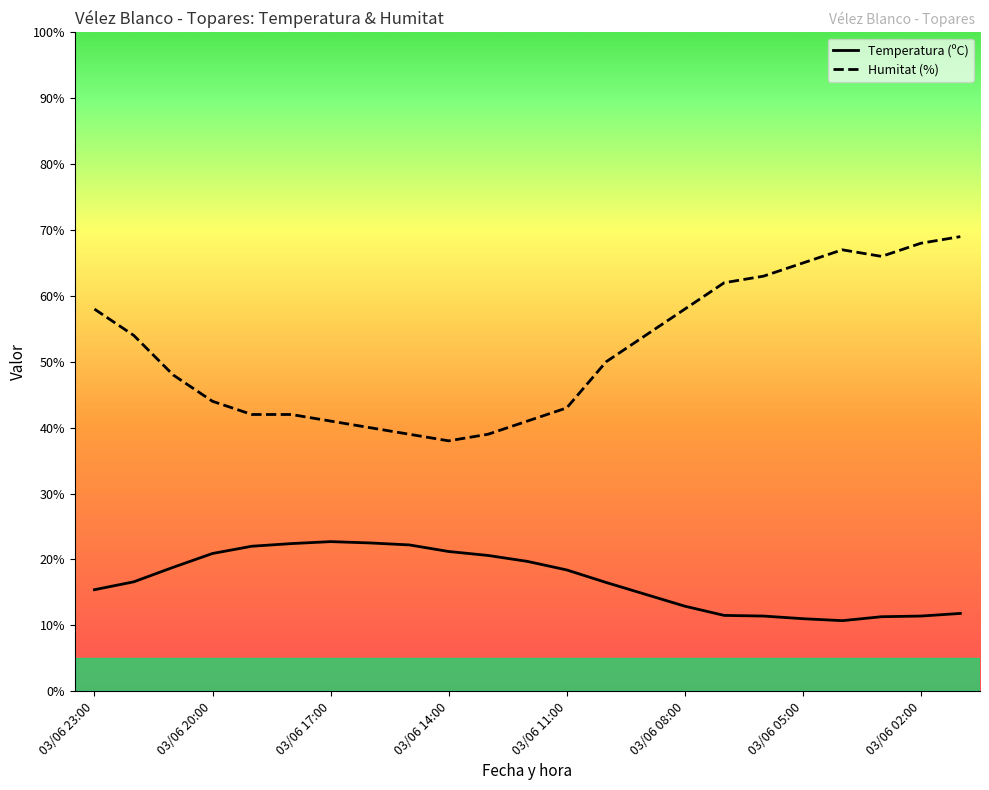

At how many categories does at least one series exceed 36?

23